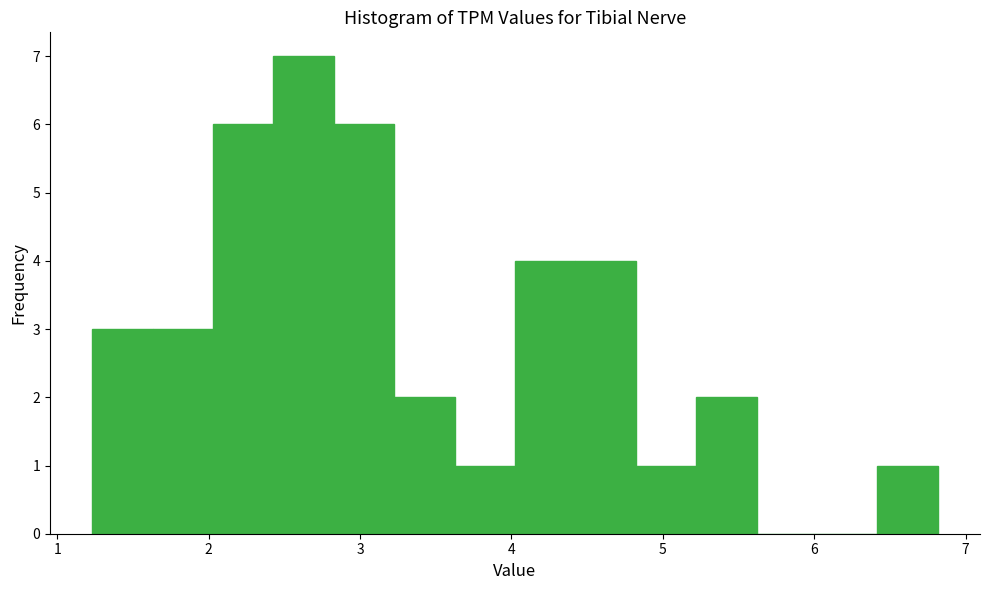

Around what value on the x-axis is the tallest bar? Give the approximate position of its centre, as read against the axis.

2.6